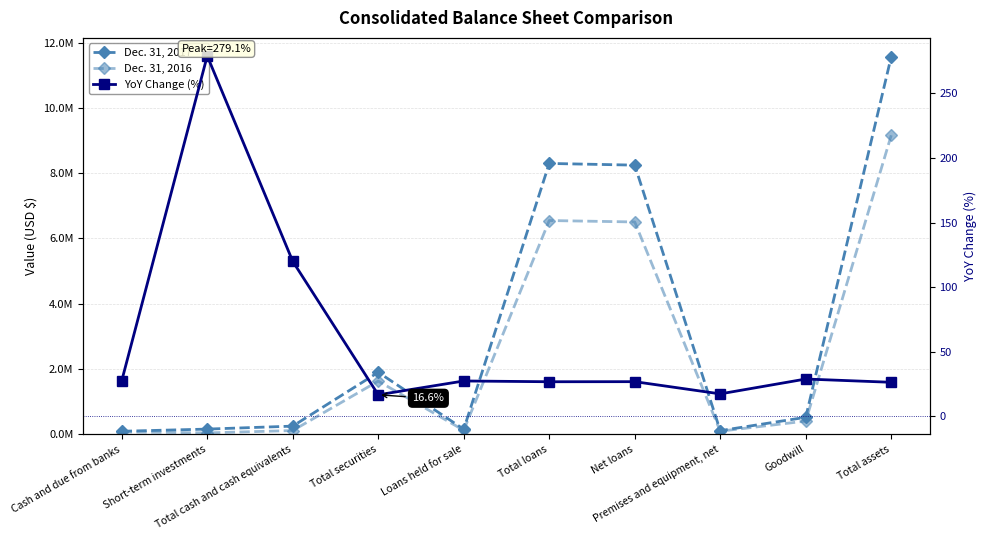

At which label does Dec. 31, 2017 reach its minimum?

Cash and due from banks